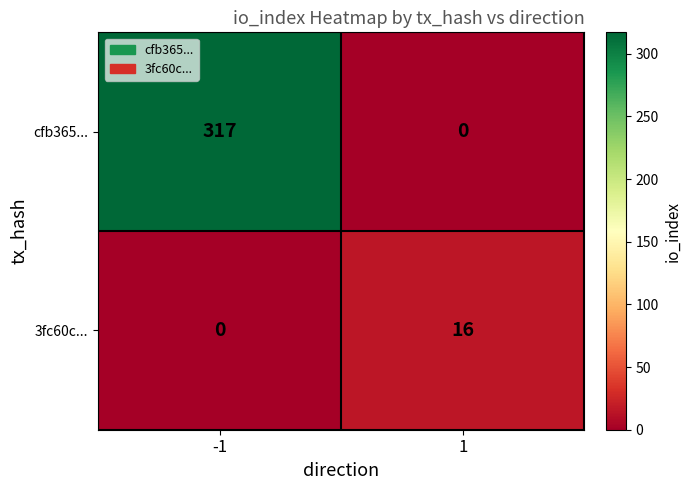

What is the difference between the maximum and minimum values in the cfb365... series?

317